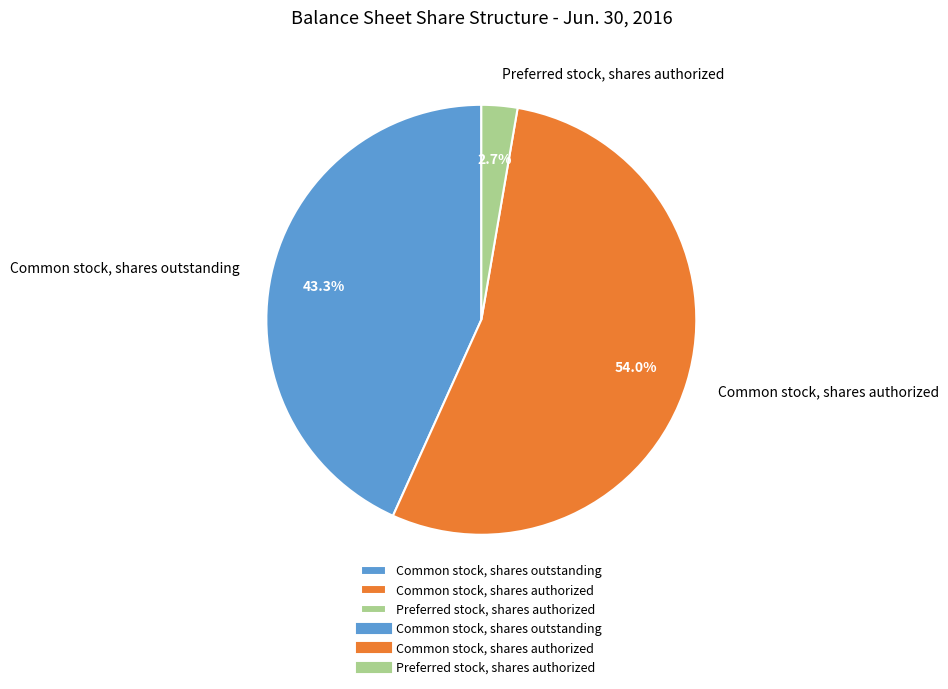

To the nearest percent, what is the difference between the Common stock, shares outstanding and Common stock, shares authorized slice percentages?

11%